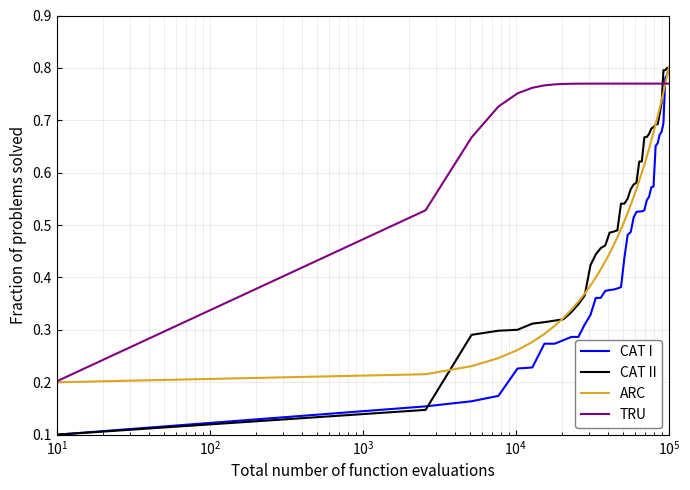

At how many categories does at least one series exceed 0?

40